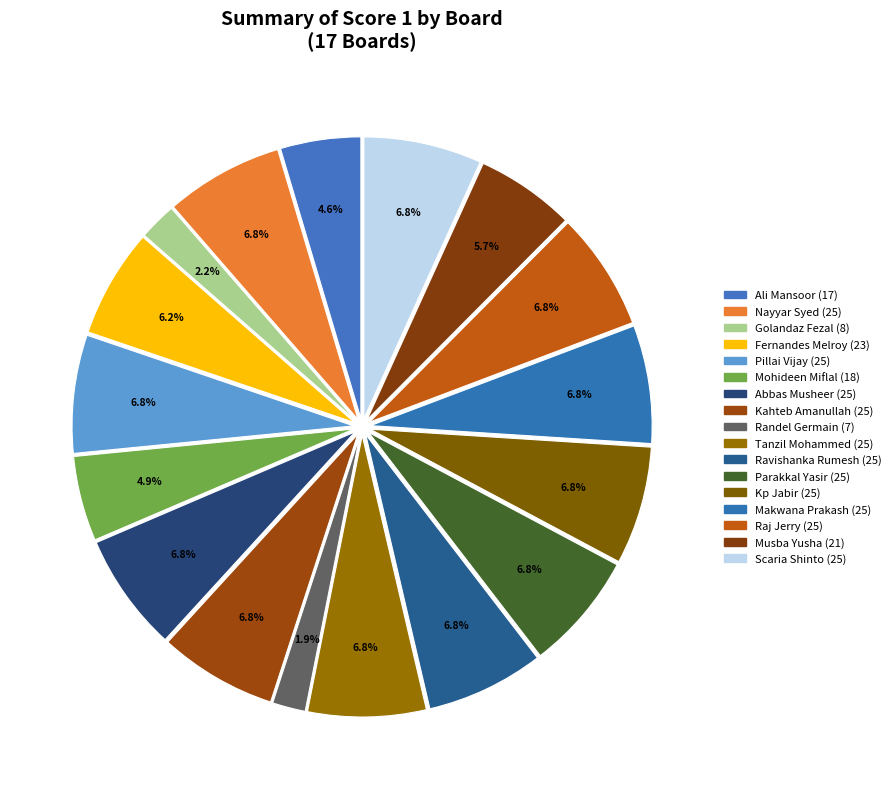

How many segments does this pie chart have?

17